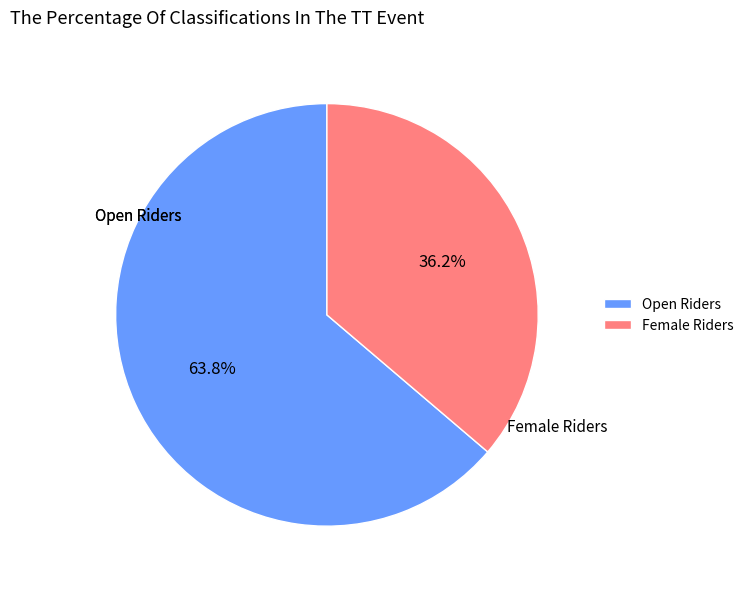

Rank the categories by value from lowest to highest.

Female, Open